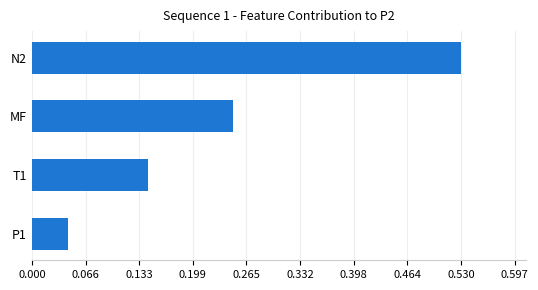

Which label corresponds to the smallest value in the chart?

P1